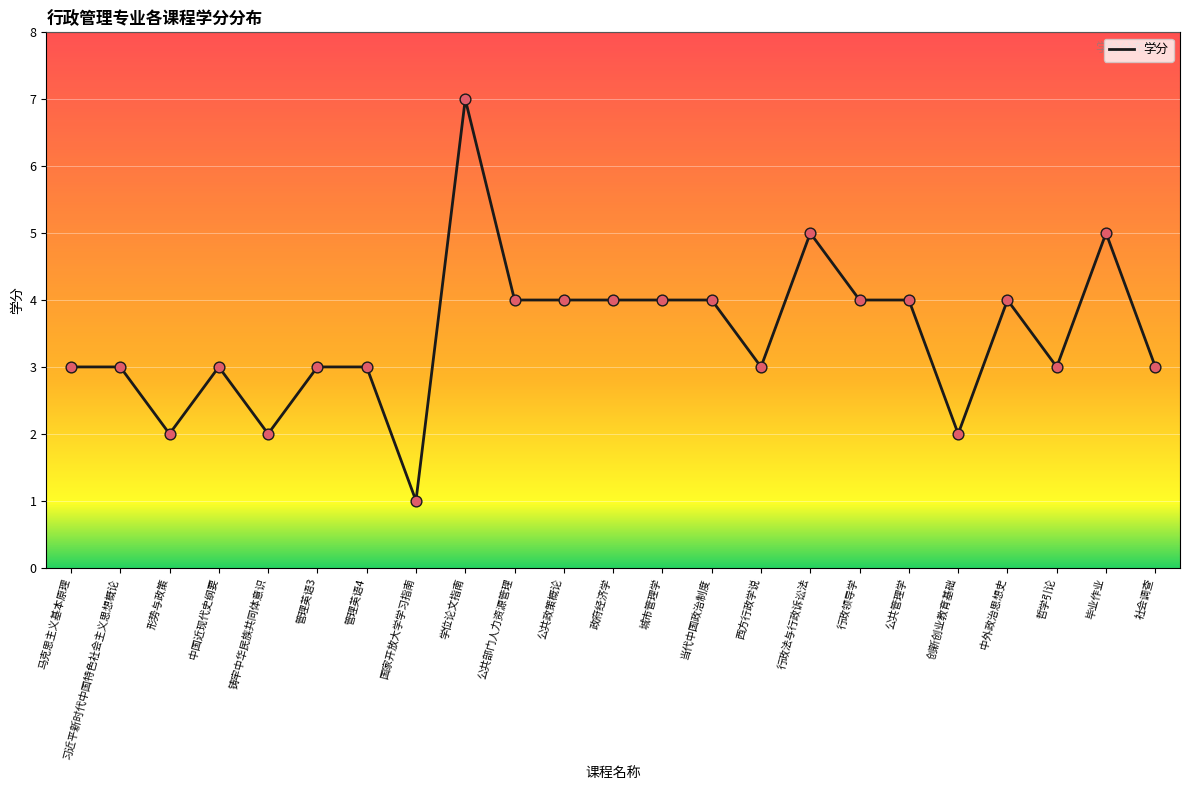

What is the change in value from 学位论文指南 to 哲学引论?

-4